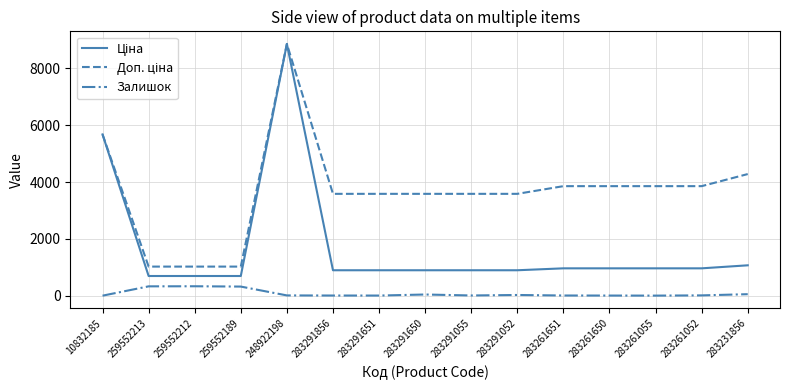

True or false: Залишок has a value of 9.0 at 283291055.

True